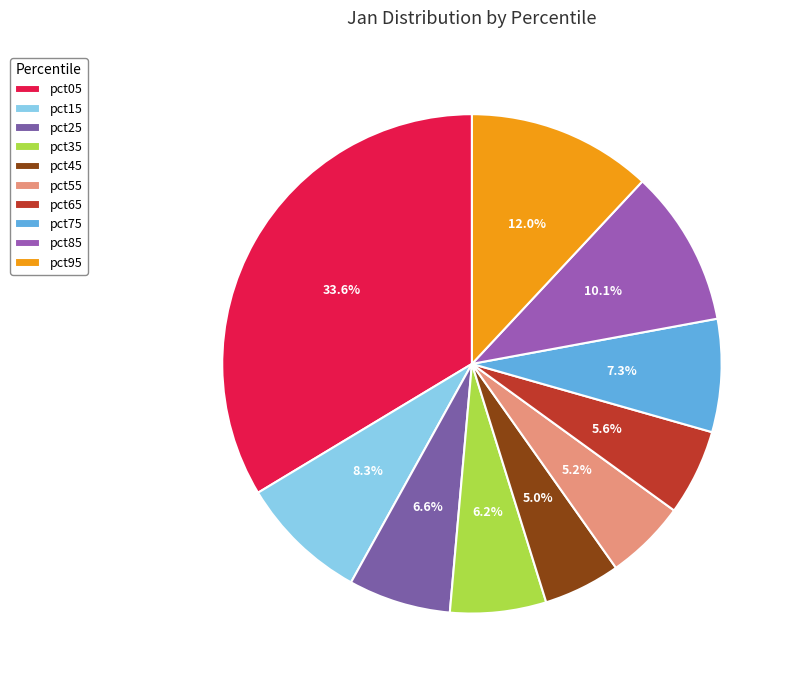

What is the smallest slice in the pie chart?

pct45